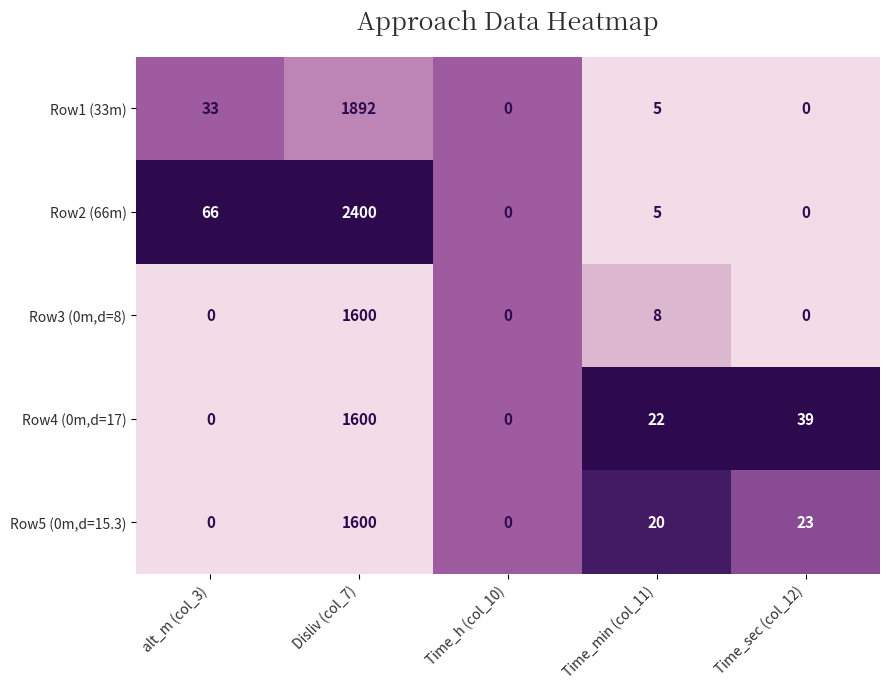

How many distinct data groups are displayed?

5